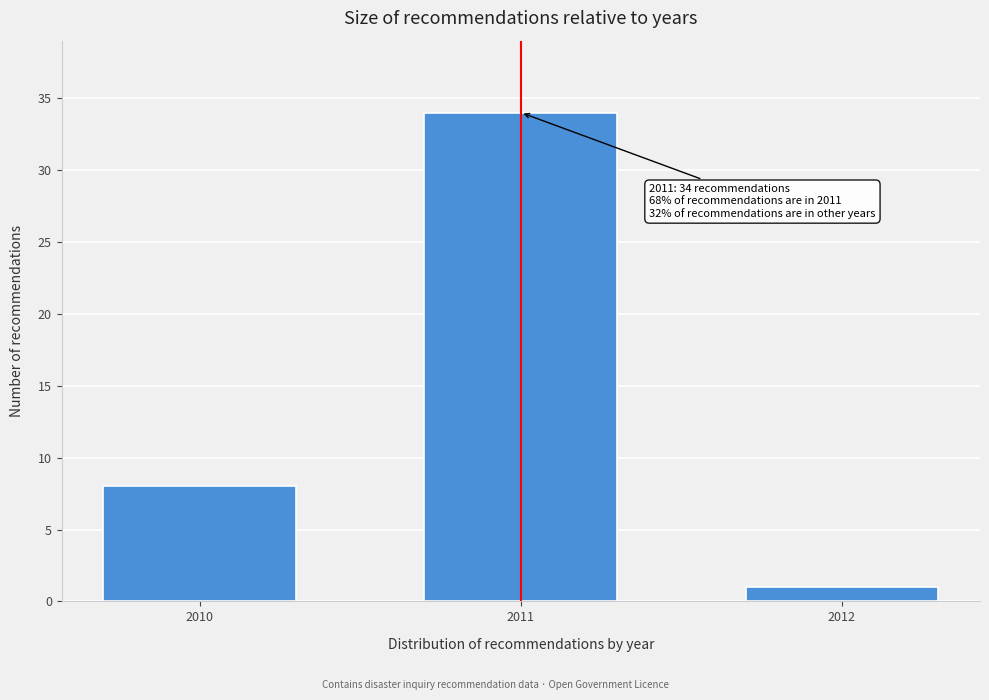

Reading left to right, transcribe all the data shown in this chart.

8	34	1